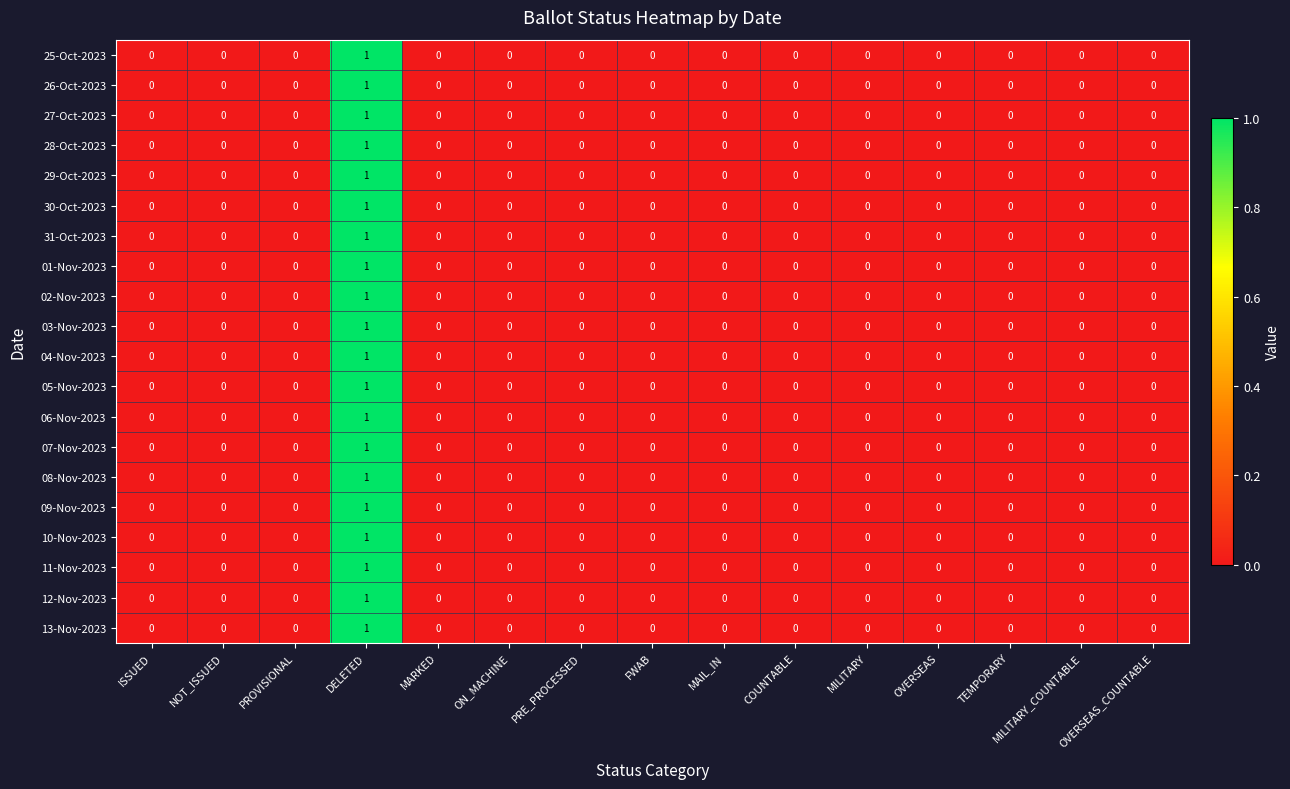

At which category is the sum across all series the highest?

DELETED